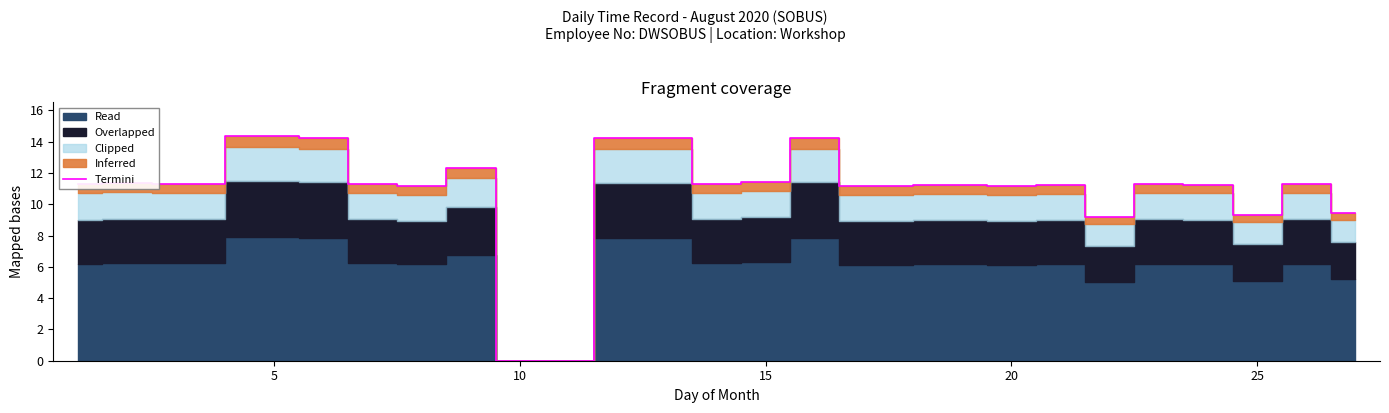

At which label does Termini reach its minimum?

10